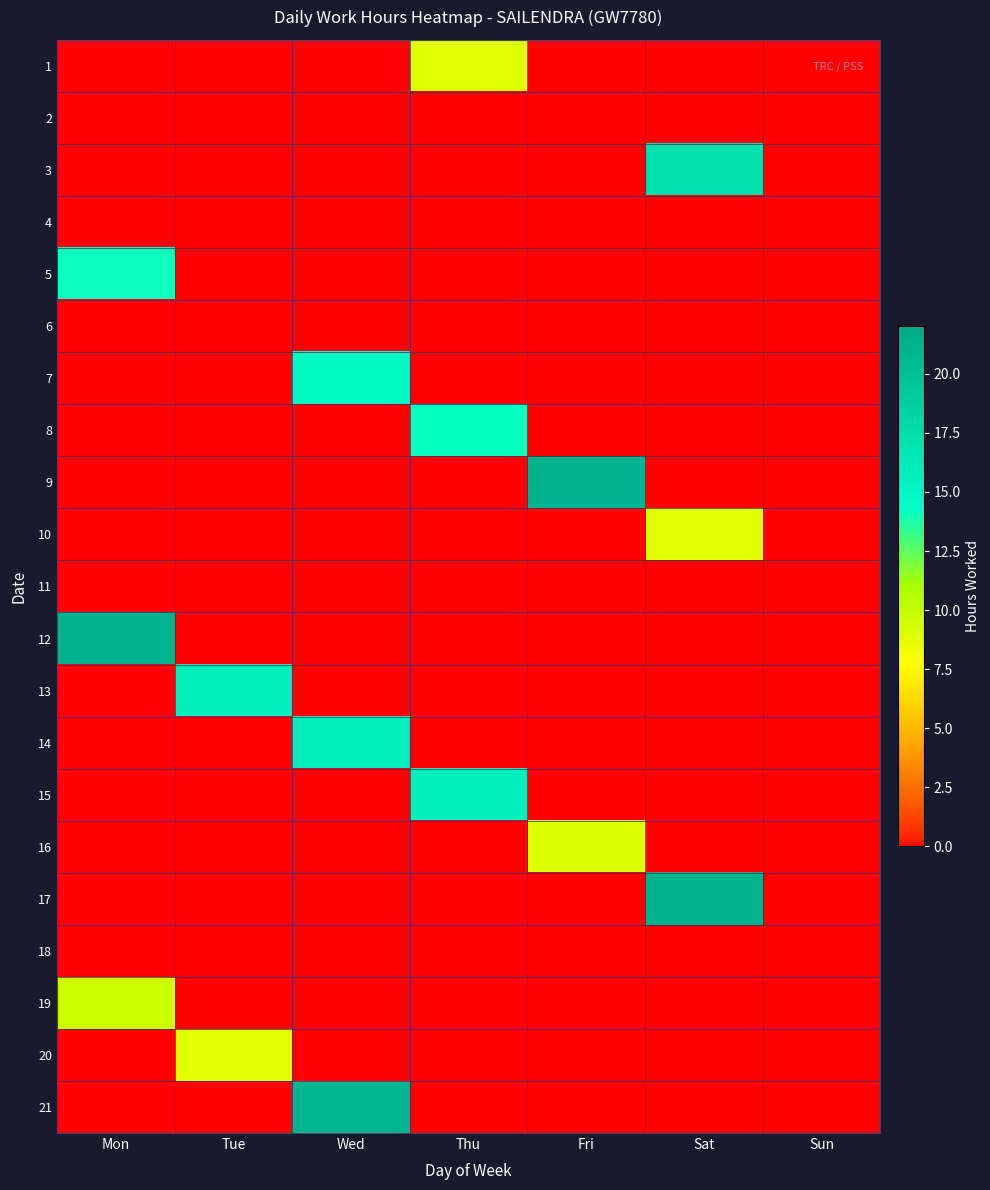

How many data points does each series have?

7